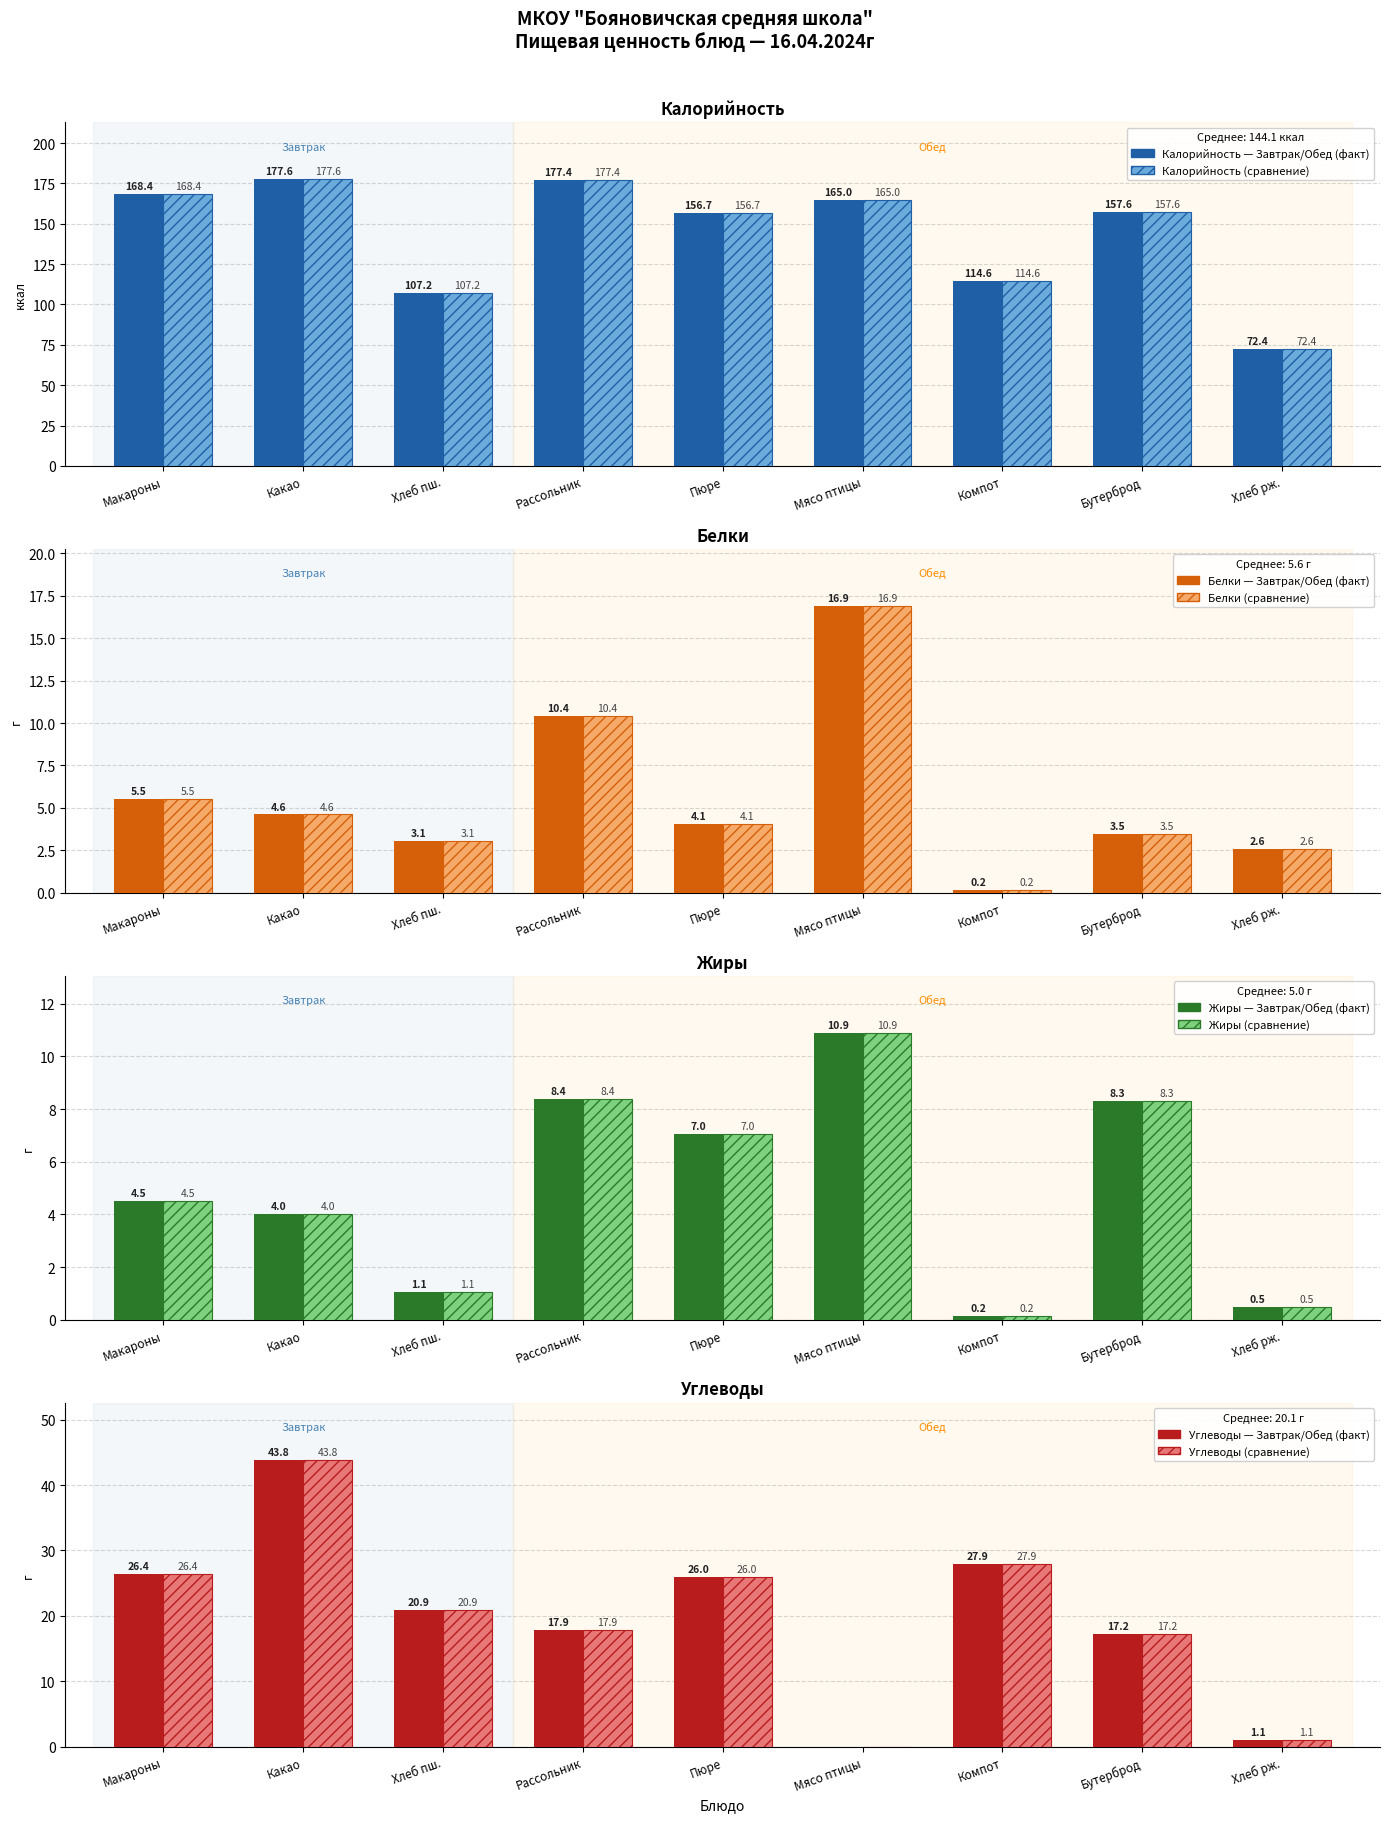

Reading right to left, list all the values displayed in this chart.

Калорийность: 72.4	157.6	114.6	165.0	156.7	177.4	107.2	177.6	168.4
Белки: 2.6	3.5	0.2	16.9	4.1	10.4	3.1	4.6	5.5
Жиры: 0.5	8.3	0.2	10.9	7.0	8.4	1.1	4.0	4.5
Углеводы: 1.1	17.2	27.9	0.0	26.0	17.9	20.9	43.8	26.4